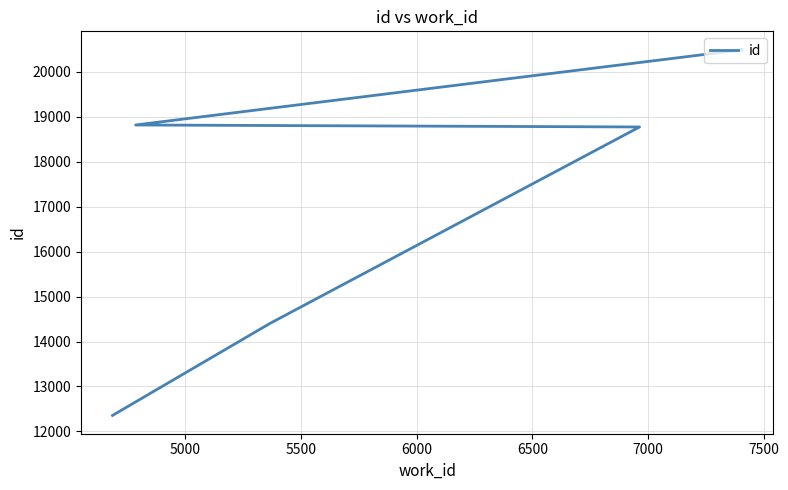

What is the value of the 1st point from the left?

12356